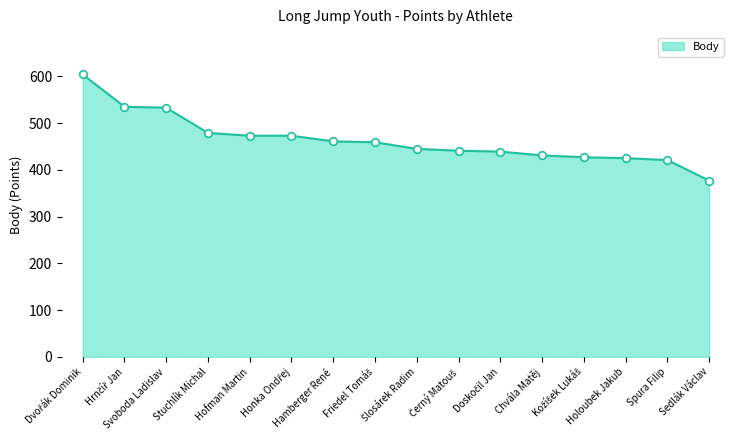

What is the difference between the maximum and minimum values?

227